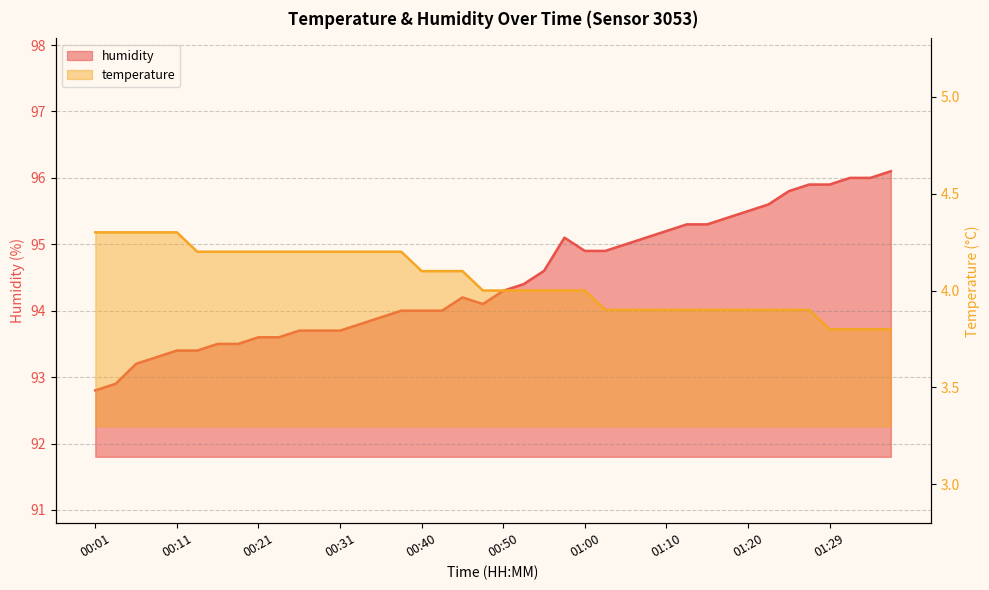

What is the sum of all humidity values?

3778.6